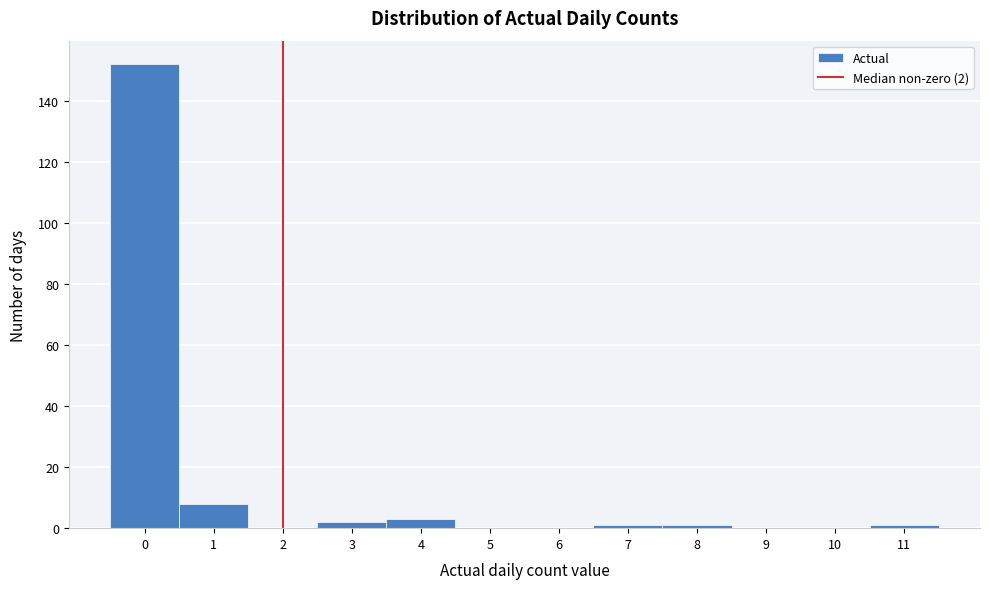

Which range on the x-axis has the tallest bar?

-0.5 to 0.5